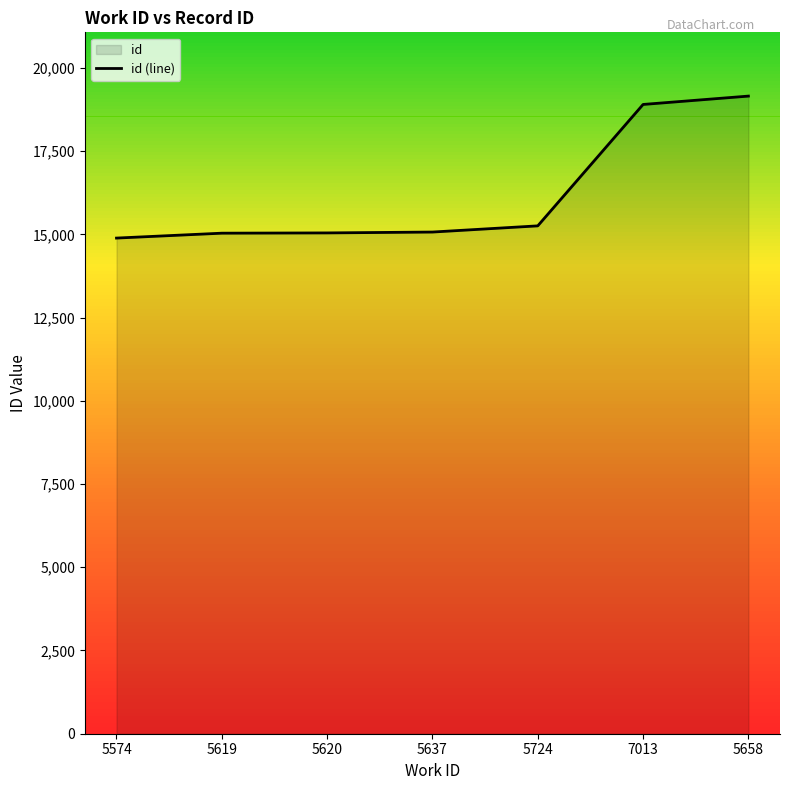

What is the label of the 6th point from the right?

5619